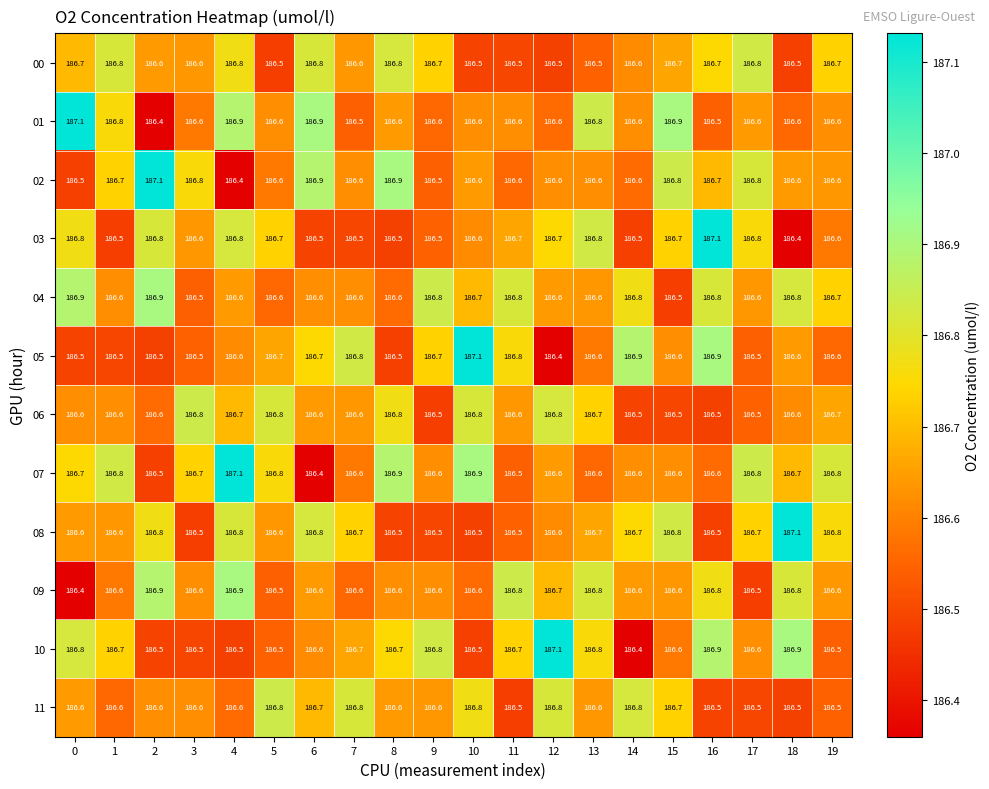

At how many categories does at least one series exceed 186?

20